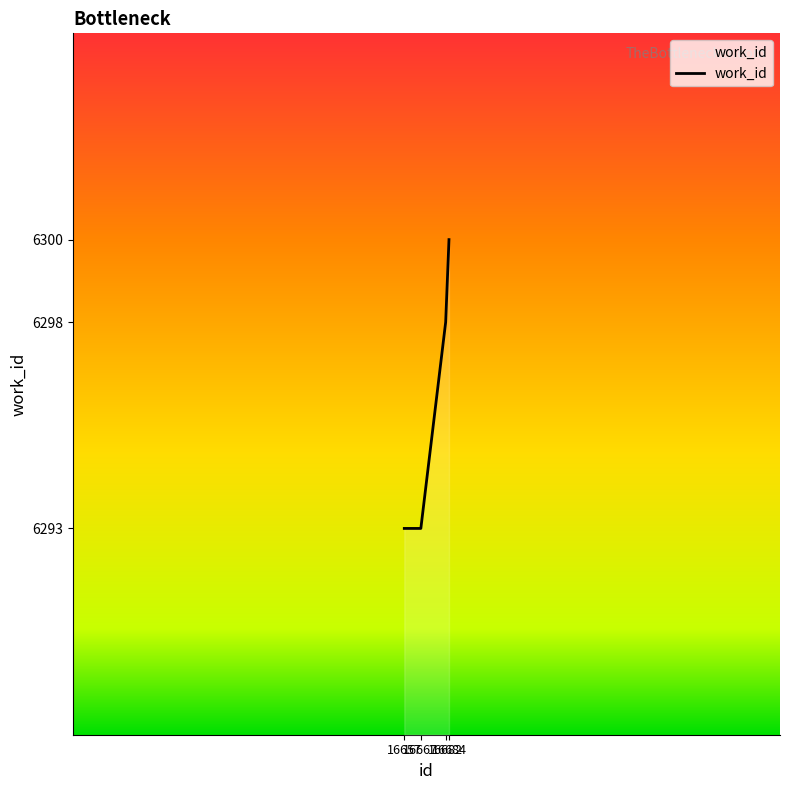

Reading left to right, what are all the values shown in this chart?

6293	6293	6298	6300